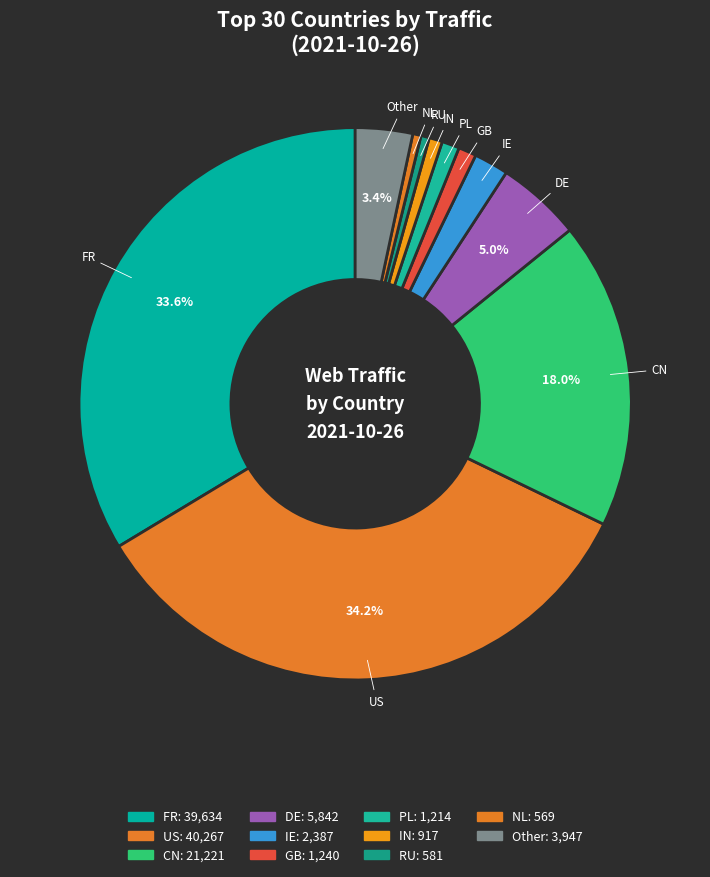

Is there any slice that represents more than half of the pie?

No